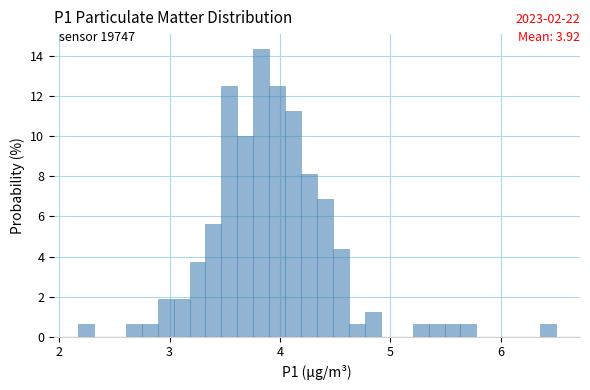

Around what value on the x-axis is the tallest bar? Give the approximate position of its centre, as read against the axis.

3.8